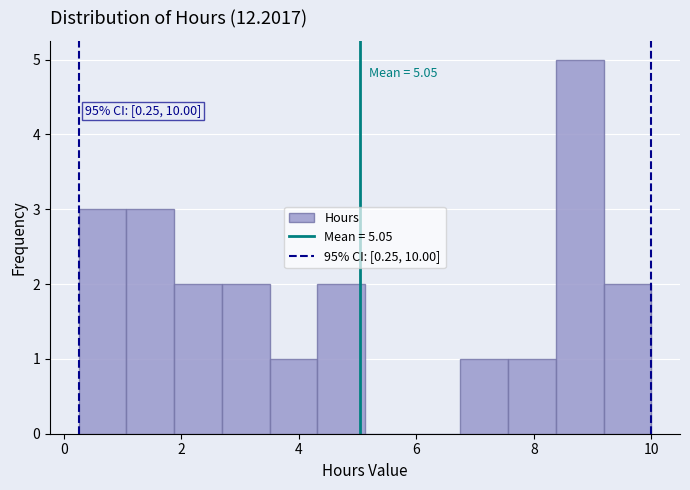

Which range on the x-axis has the tallest bar?

8.4 to 9.2